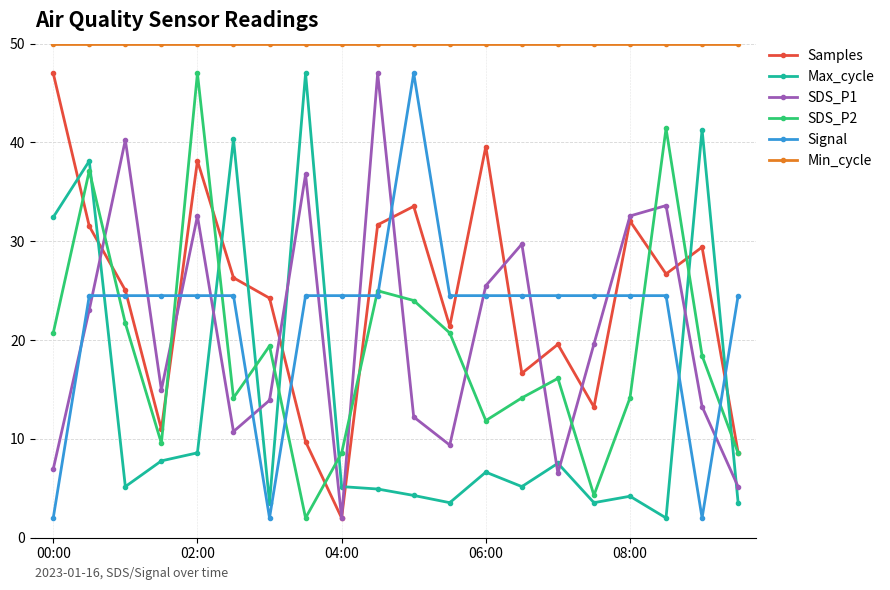

In Samples, how many points are lower than both neighbors (excluding endpoints)?

6